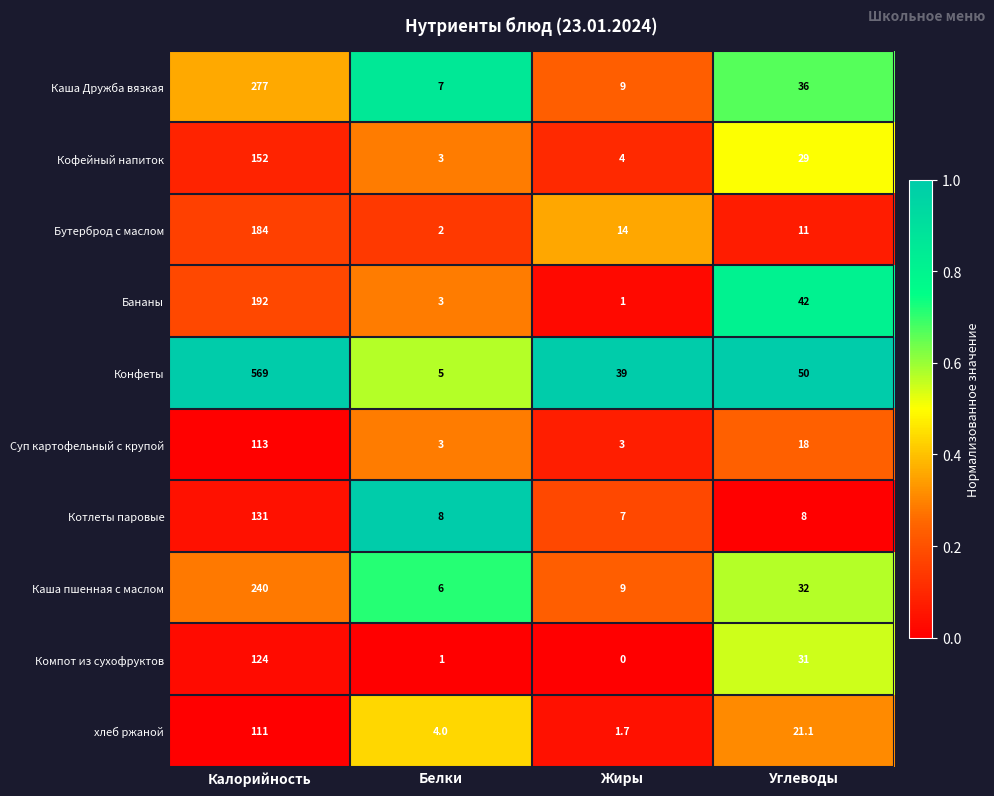

At which label does Кофейный напиток first exceed 29?

Калорийность